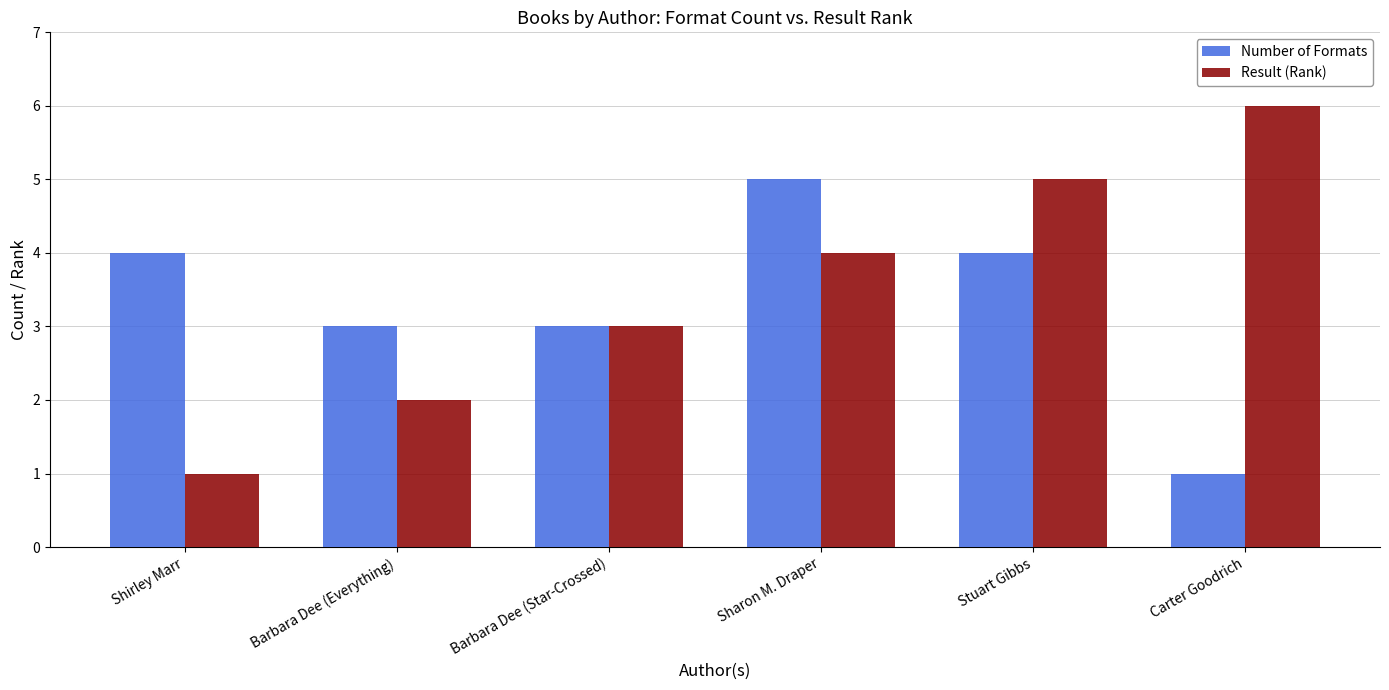

What is the greatest value displayed?

6